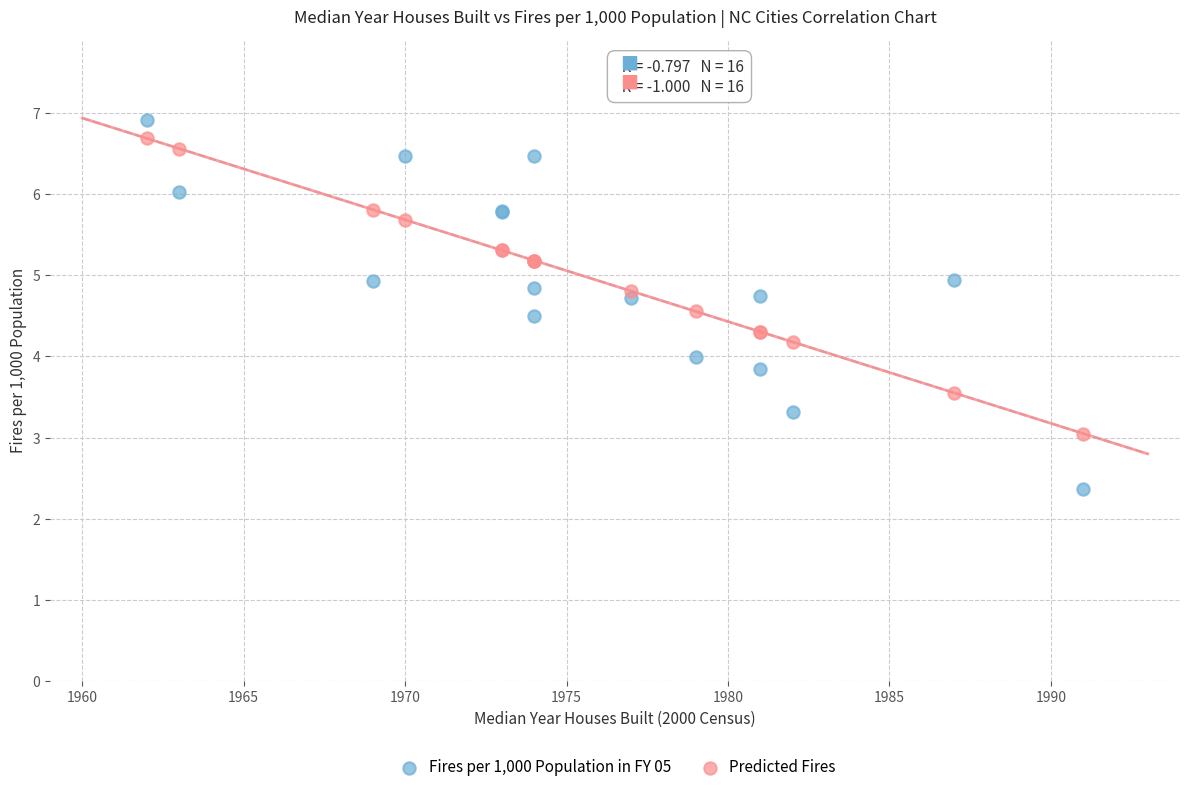

Which series reaches the minimum Y coordinate?

Fires per 1,000 Population in FY 05